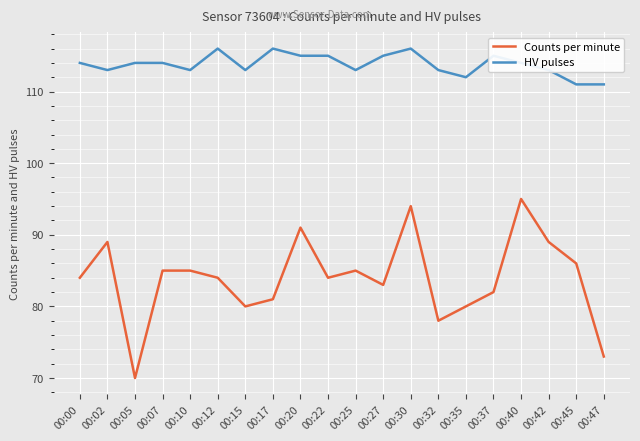

True or false: Counts per minute and HV pulses cross at least once.

False